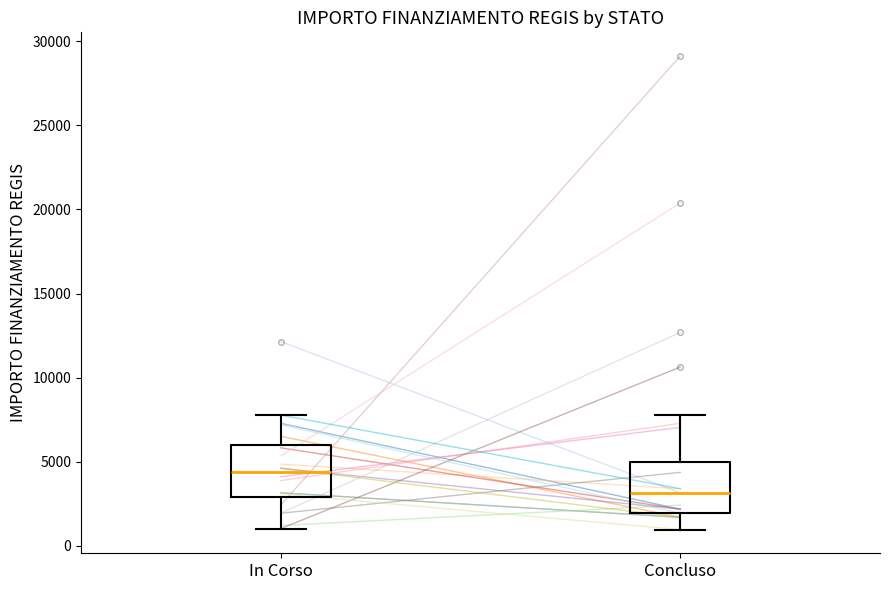

Reading left to right, read every box against the y-axis: the position of its median line, the range the box covers, and the ends of its whiskers. The values are not printed on the chart, so give them approximately, as read against the axis.

In Corso: median 4500, box 3000 to 6000, whiskers 1000 to 8000
Concluso: median 3000, box 2000 to 5000, whiskers 1000 to 8000